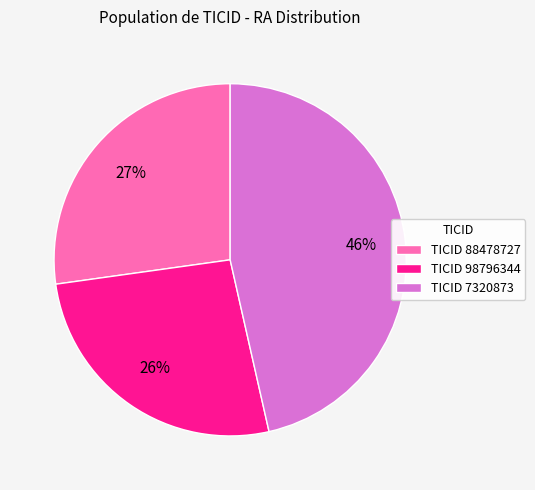

Between TICID 98796344 and TICID 7320873, which is larger?

TICID 7320873